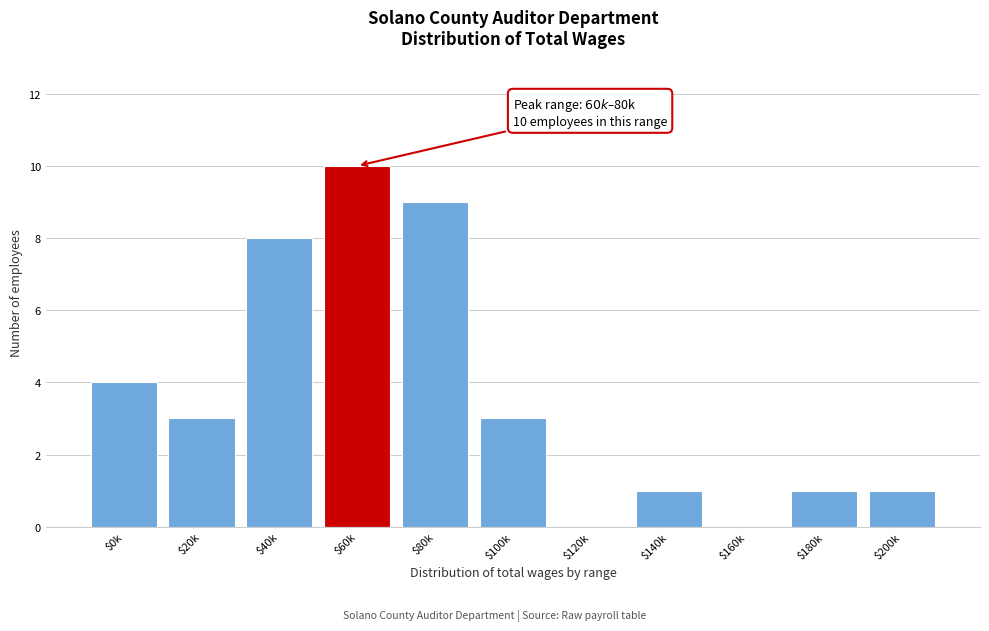

Is it true that the value at $100k is 4?

False